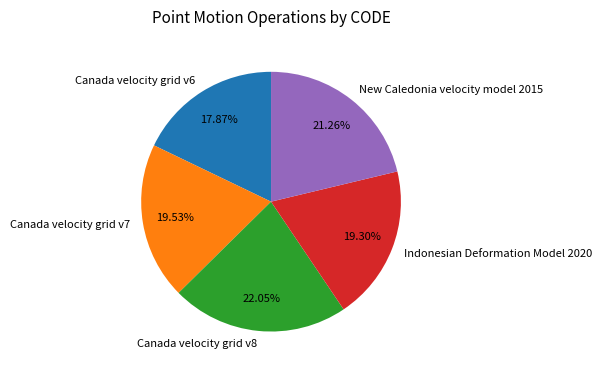

The Canada velocity grid v8 slice represents 22% of the pie. True or false?

True